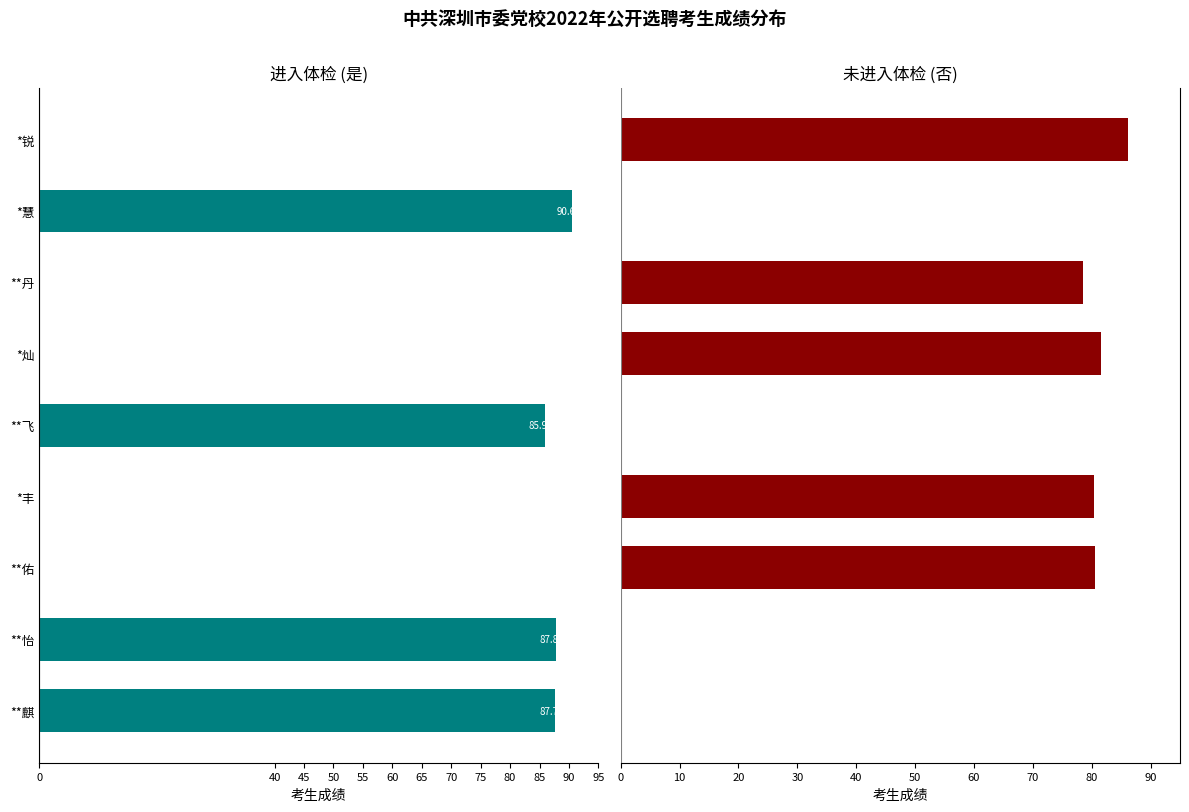

Which series has the largest total across all categories?

否